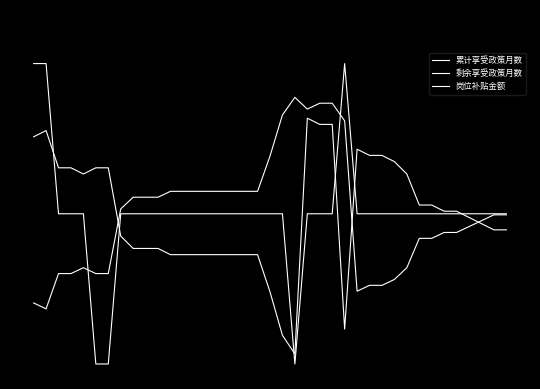

What is the maximum value shown in the chart?

2.5